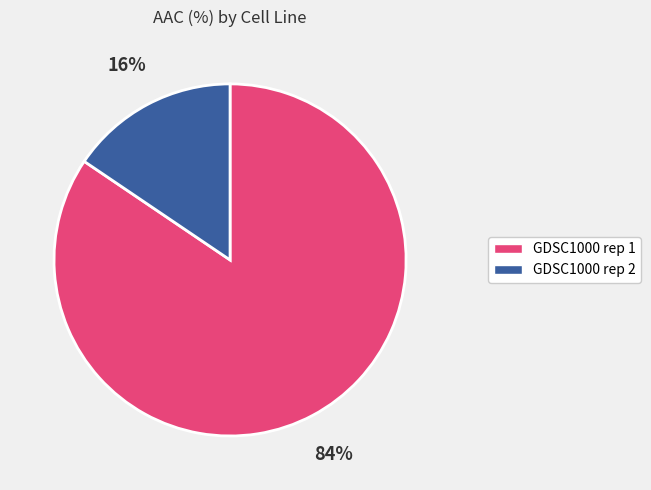

True or false: GDSC1000 rep 1 accounts for 84% of the total.

True